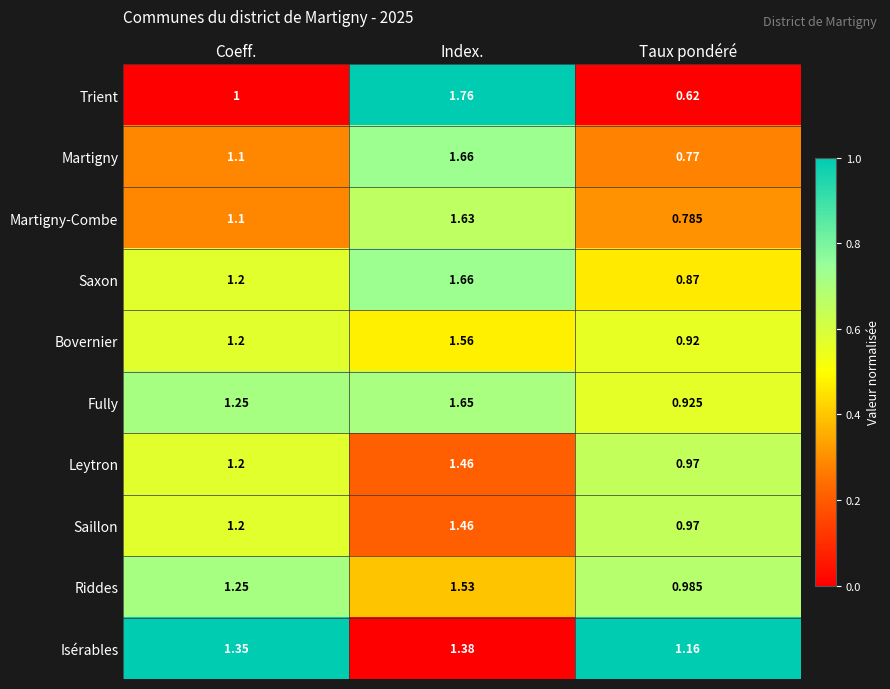

How many data points does each series have?

3